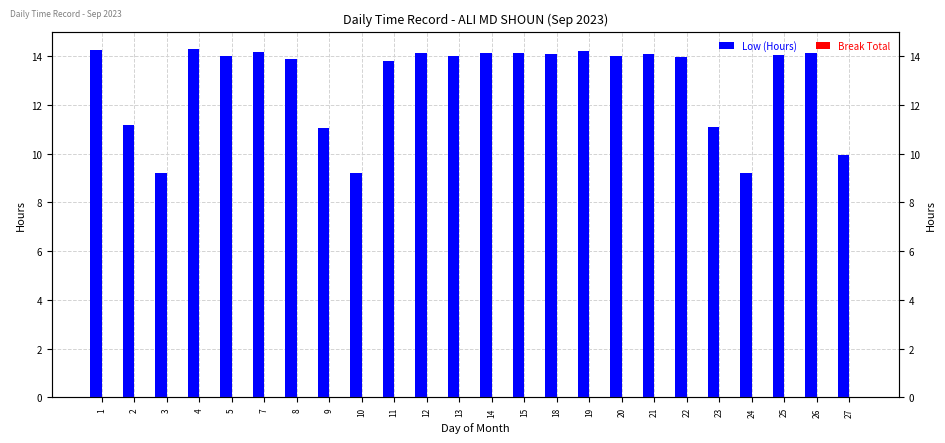

How many bars are there in each group?

2